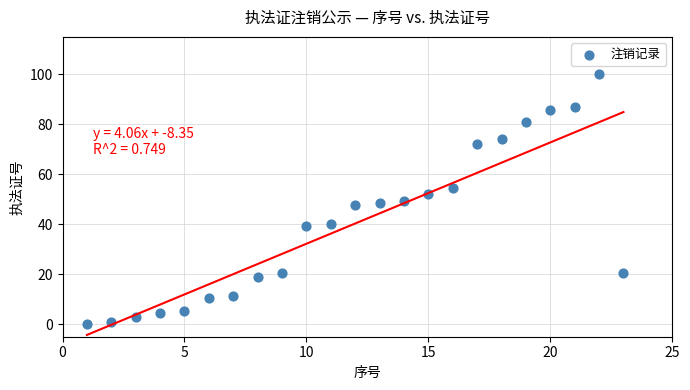

What is the range of Y values (max minus min)?

100.0